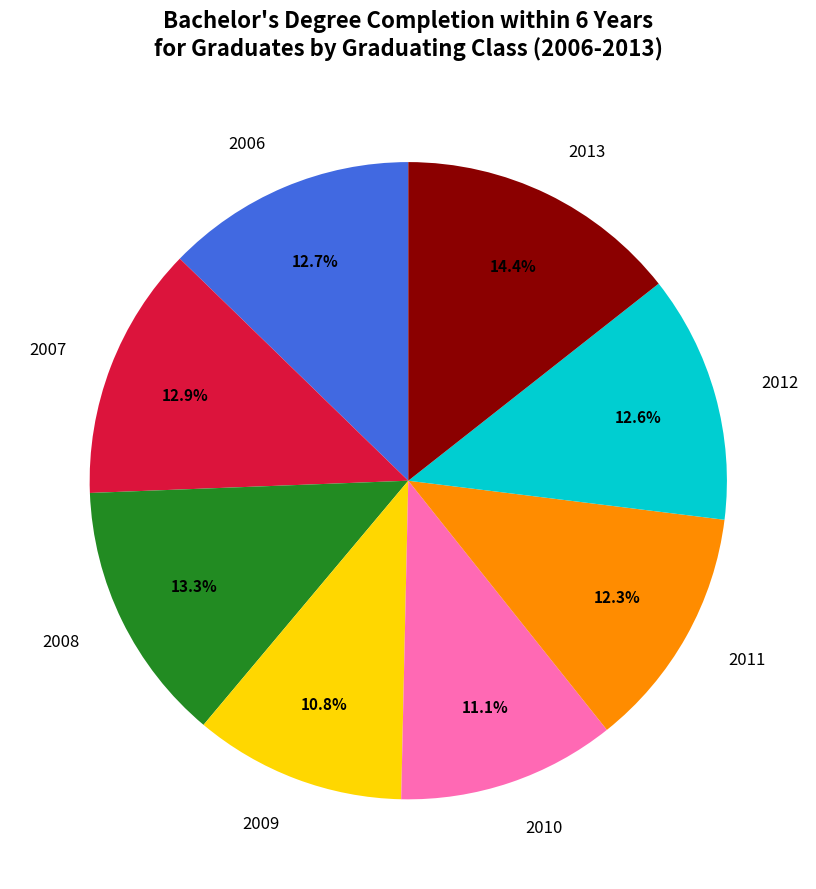

To the nearest percent, what percentage of the pie is 2009?

11%